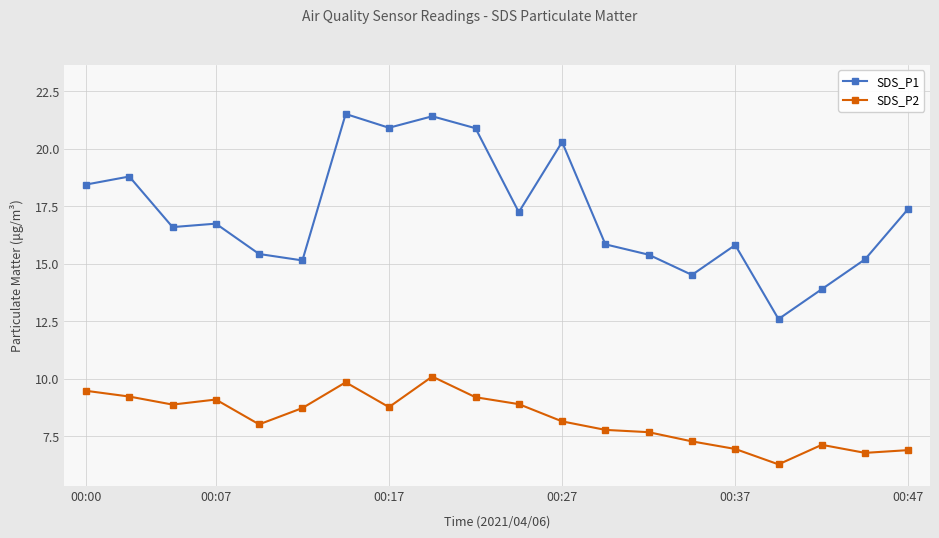

What is the difference between the maximum and minimum values in the SDS_P1 series?

8.9